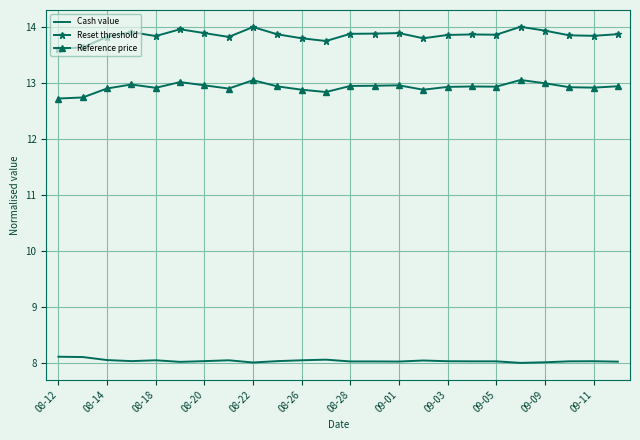

List the series in order of their overall mean, highest first.

Reset threshold, Reference price, Cash value